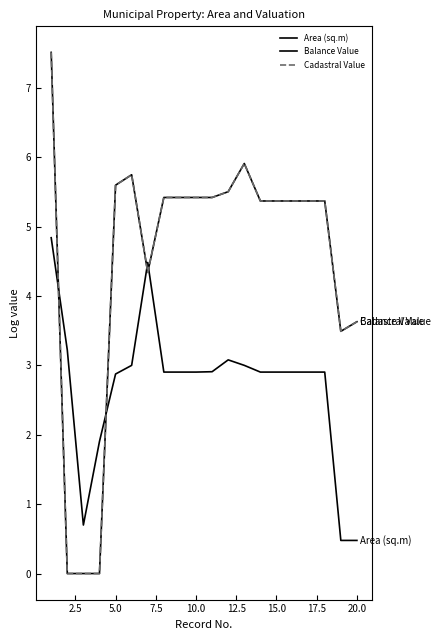

Is this an area chart (filled region under the line)?

No